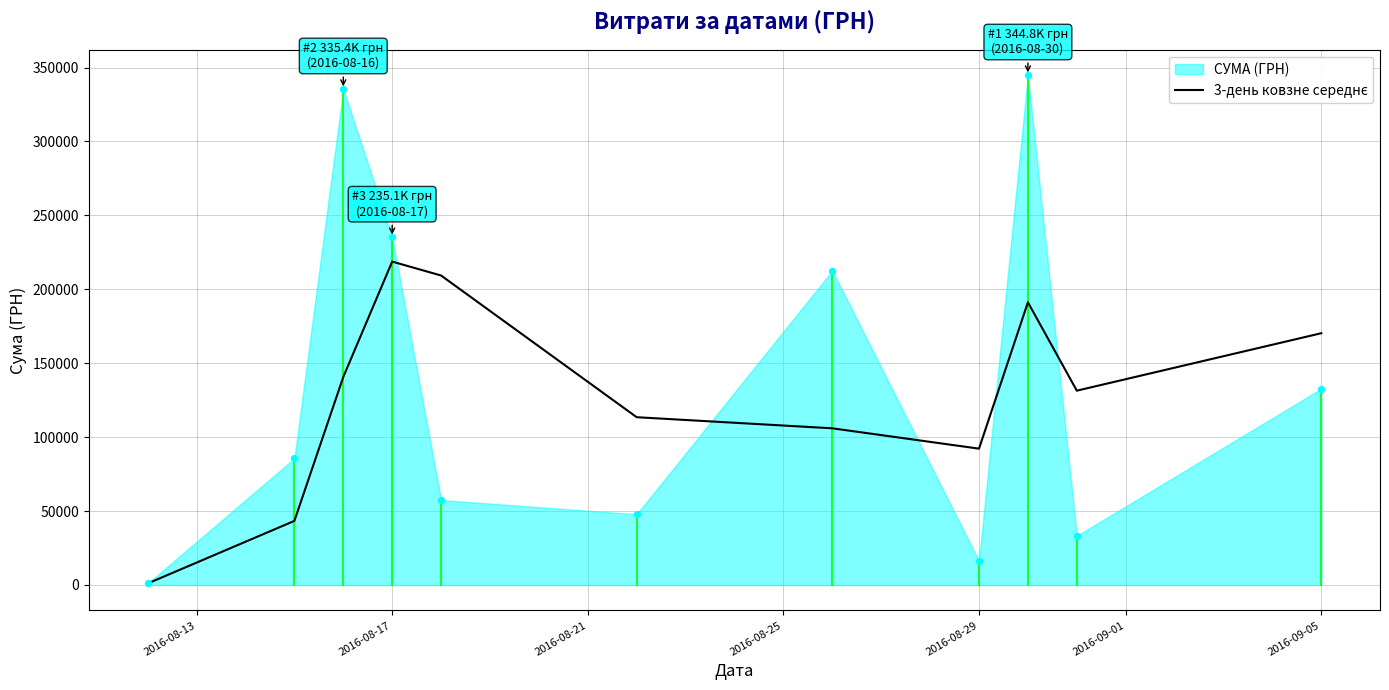

What is the change in value from 2016-08-25 to 2016-09-01?

-105252.0